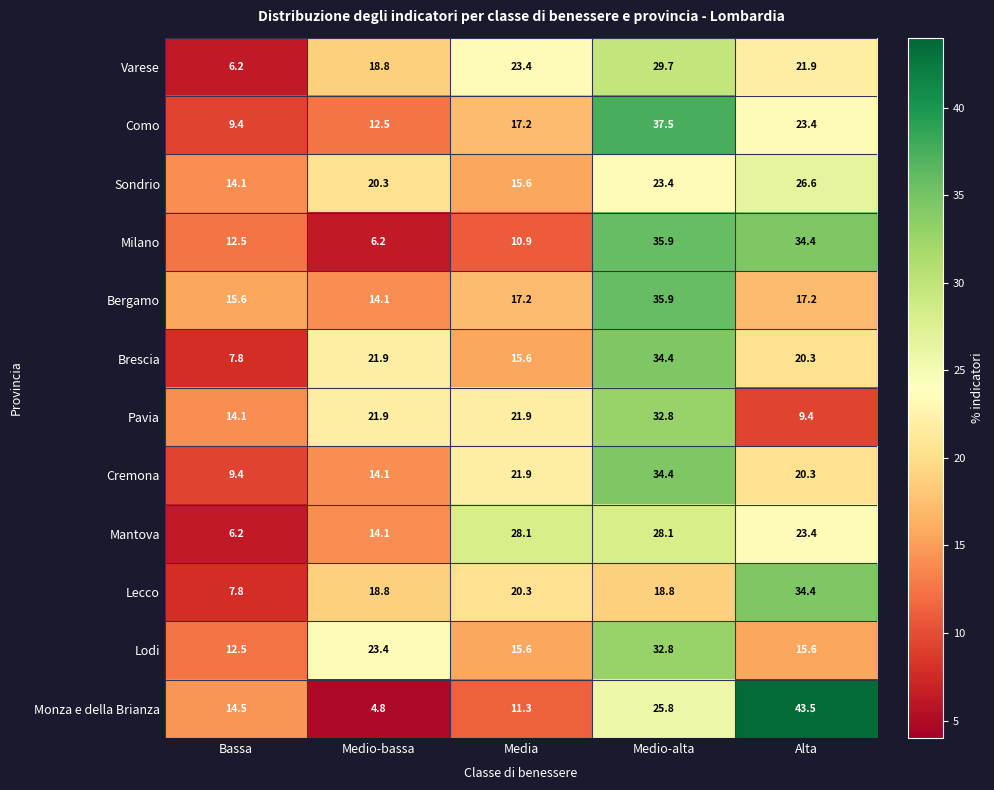

Count the number of categories in the chart.

5